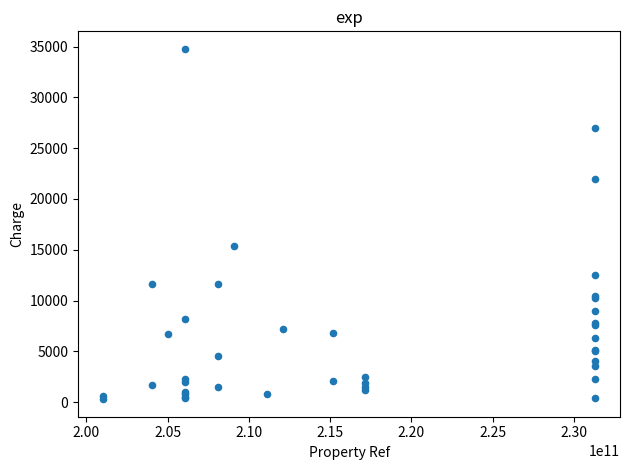

What Y value in the scatter plot is closest to 17534?

15372.0